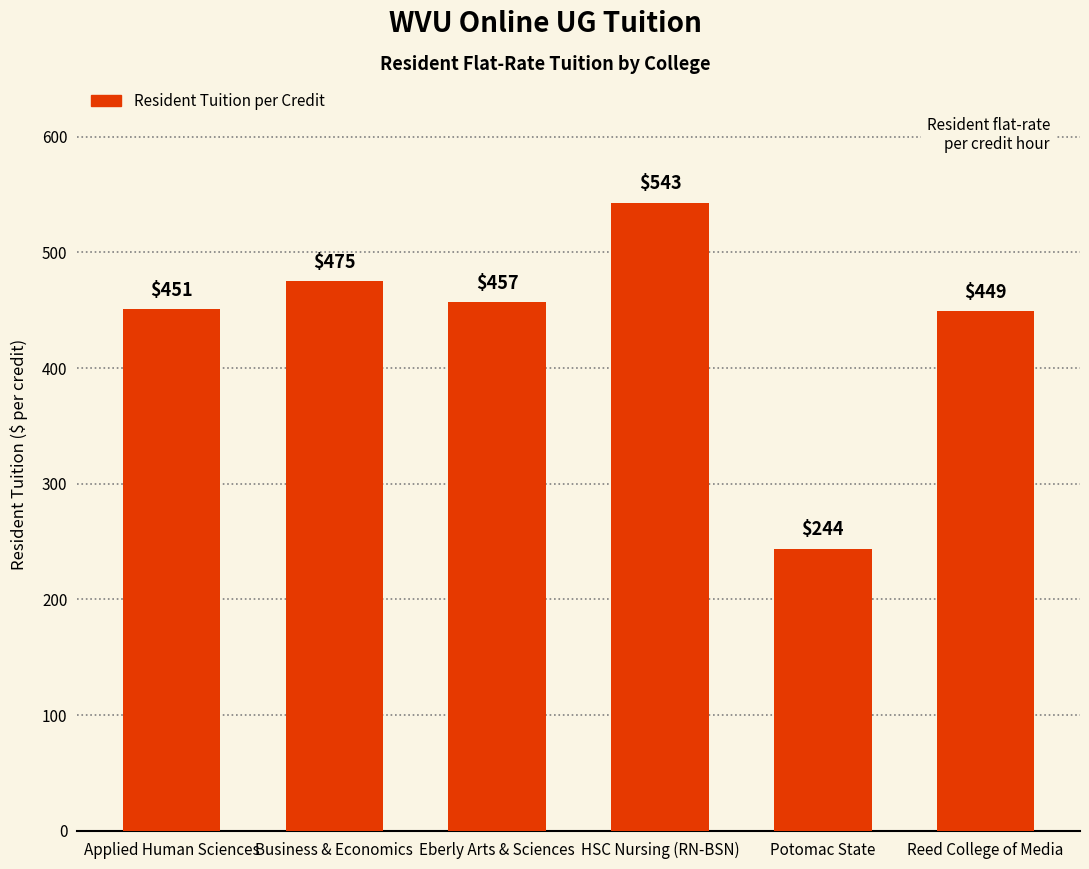

Rank the categories by value from highest to lowest.

HSC Nursing (RN-BSN), Business & Economics, Eberly Arts & Sciences, Applied Human Sciences, Reed College of Media, Potomac State